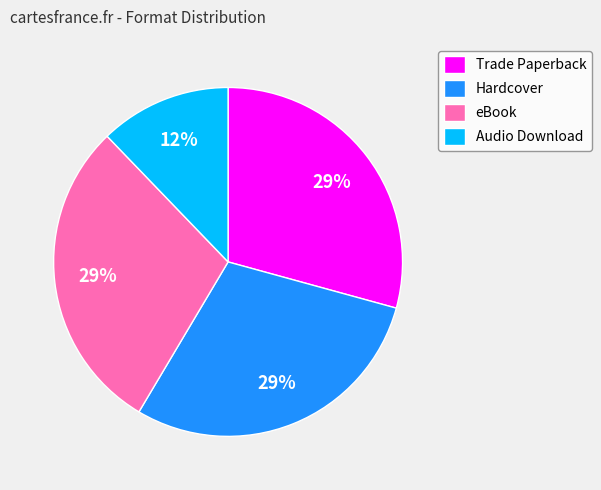

Count the number of slices in the pie.

4